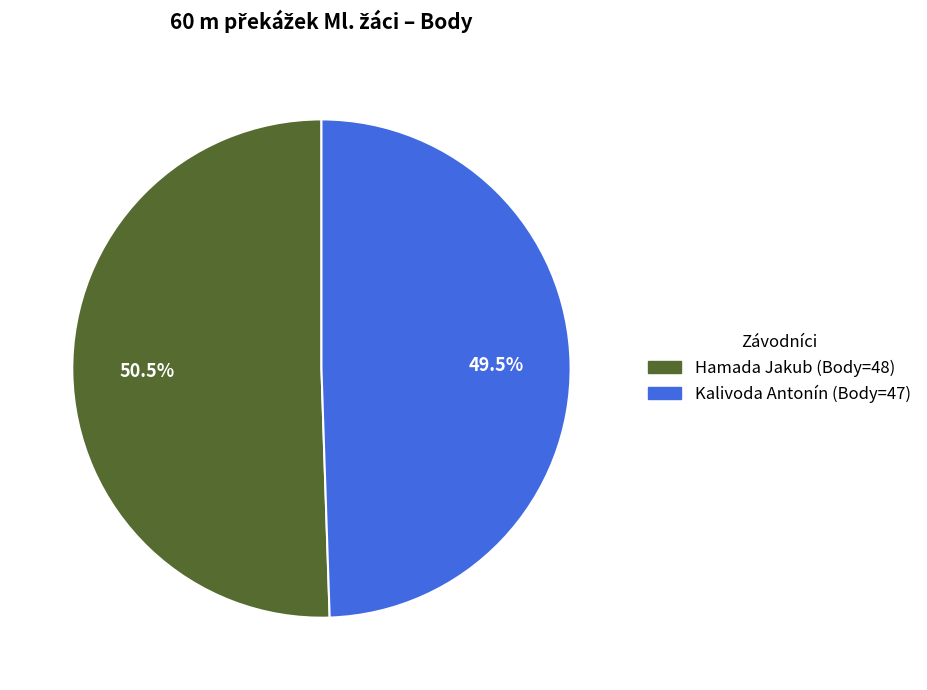

How many segments does this pie chart have?

2